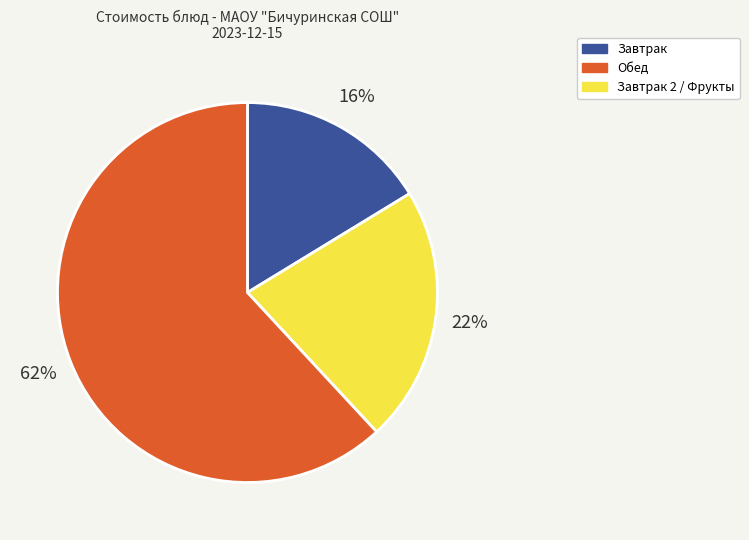

Is there a majority slice in this chart?

Yes